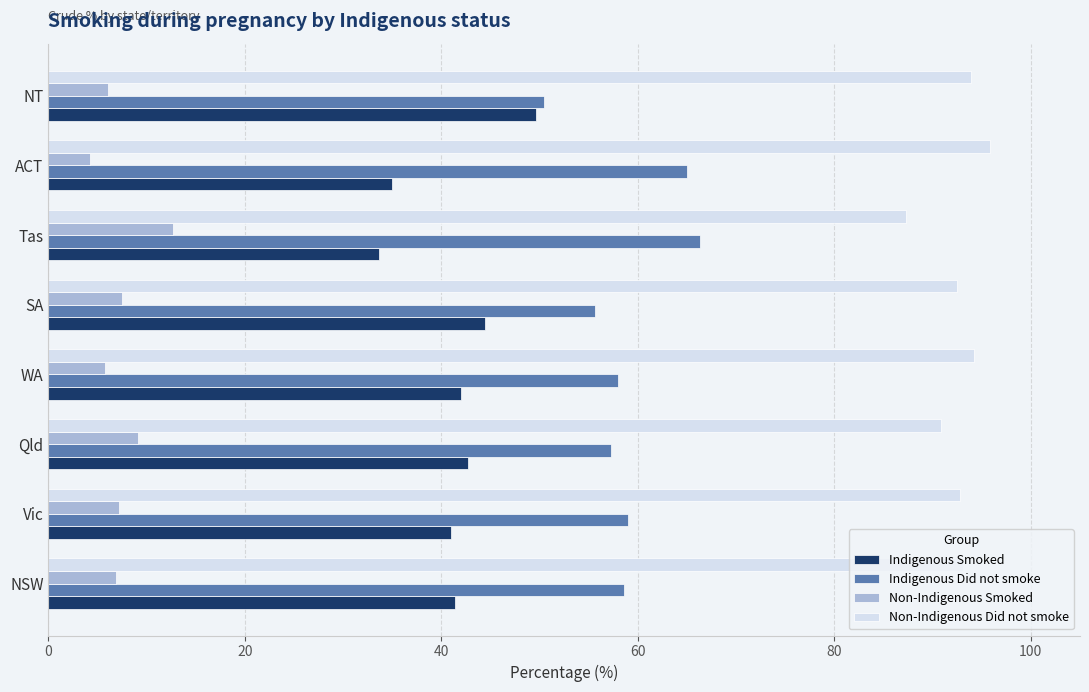

At which label does Indigenous Did not smoke reach its peak?

Tas